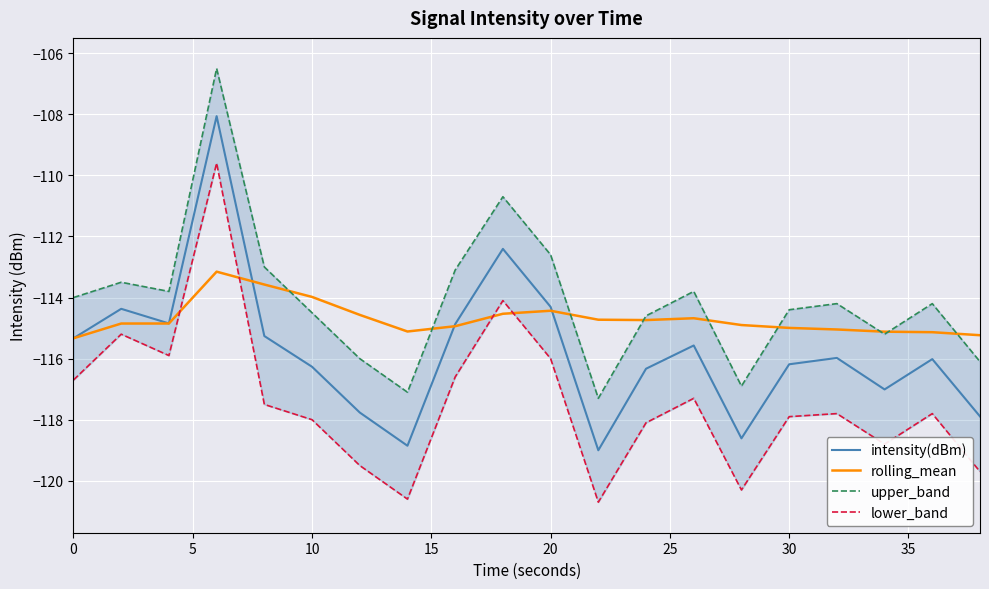

Does the chart display data point markers on the line(s)?

No